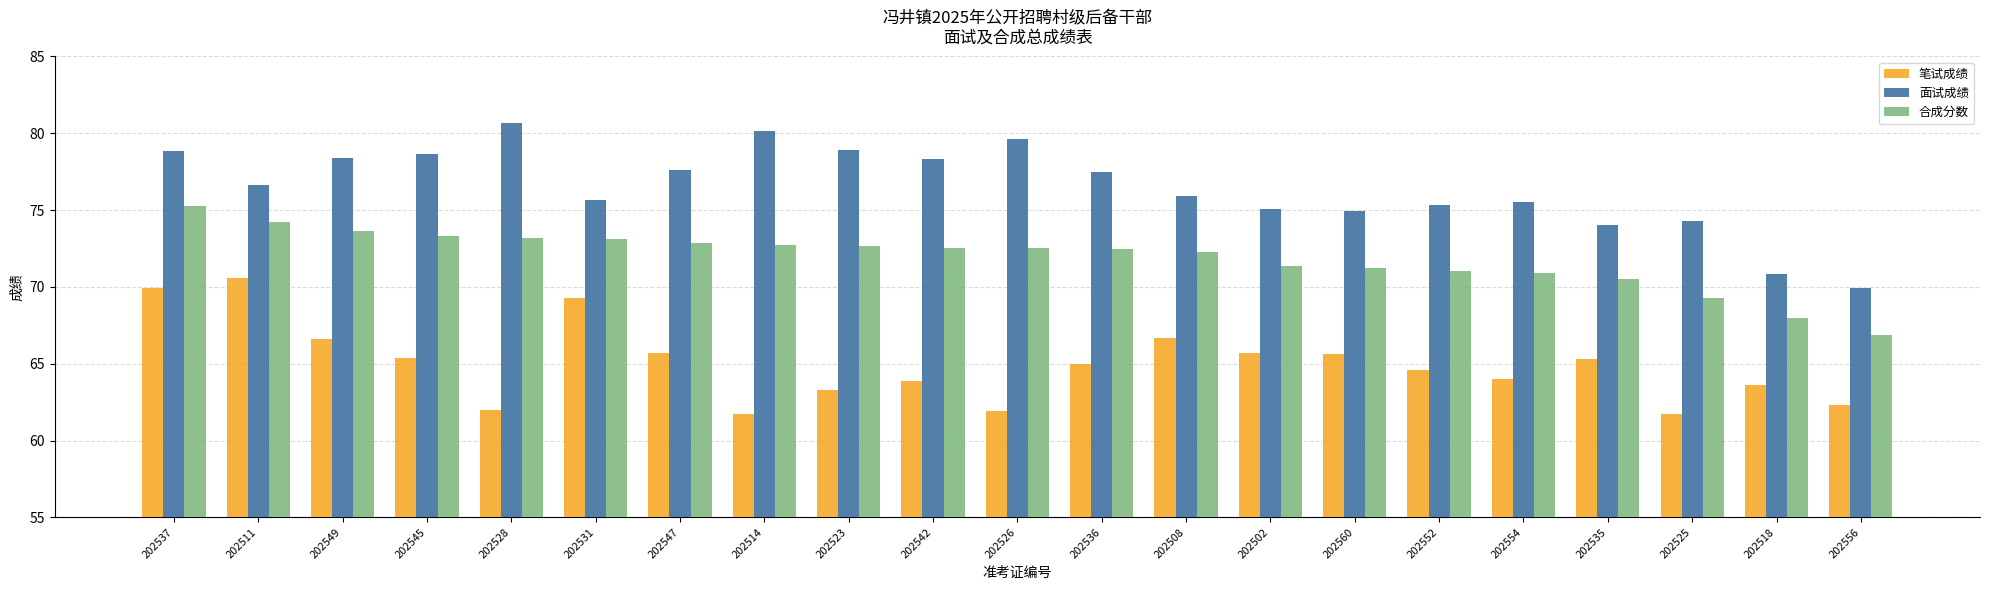

What are all the series names shown in the legend?

笔试成绩, 面试成绩, 合成分数